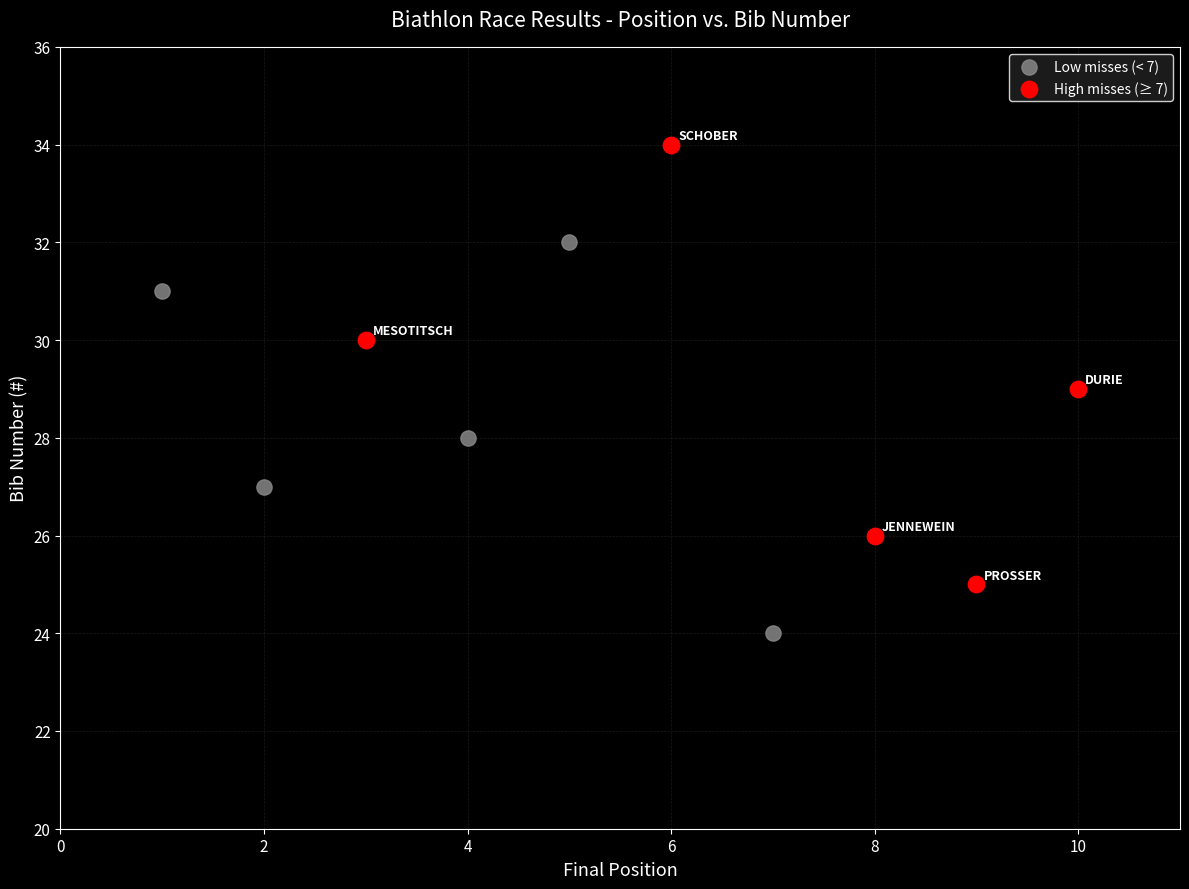

Which series reaches the maximum Y coordinate?

High misses (≥ 7)